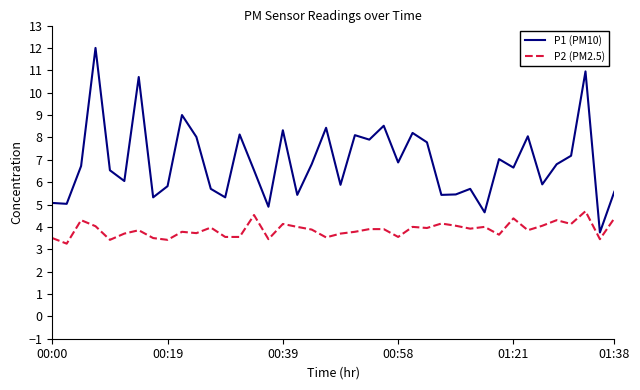

Which series has the largest total across all categories?

P1 (PM10)